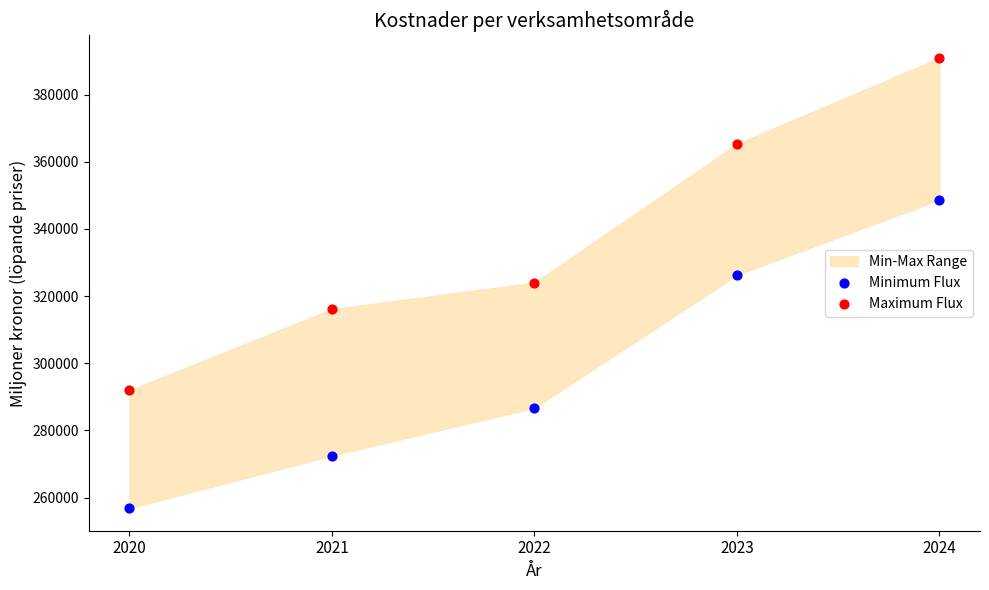

Across all data points, what is the average Y value?

317930